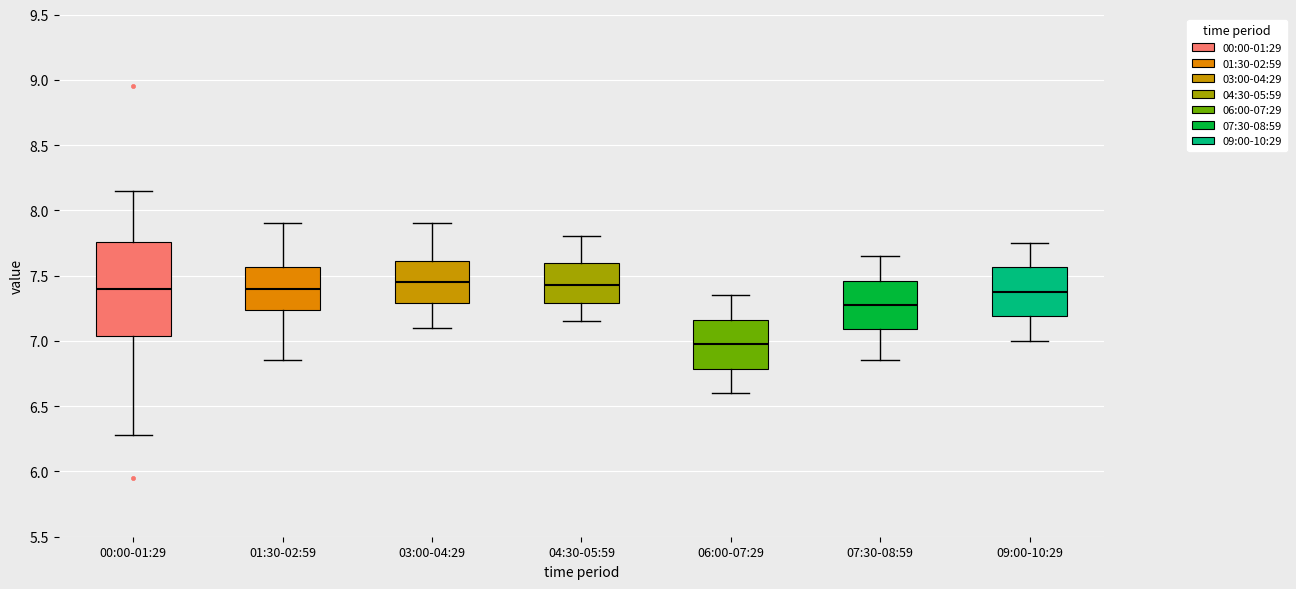

Reading left to right, transcribe this box plot: for each box, give where its median line is, the range the box spans, and where its two whiskers end, as read against the y-axis. The values are not printed on the chart, so give them approximately, as read against the axis.

00:00-01:29: median 7.40, box 7.05 to 7.75, whiskers 6.30 to 8.15
01:30-02:59: median 7.40, box 7.25 to 7.55, whiskers 6.85 to 7.90
03:00-04:29: median 7.45, box 7.30 to 7.60, whiskers 7.10 to 7.90
04:30-05:59: median 7.45, box 7.30 to 7.60, whiskers 7.15 to 7.80
06:00-07:29: median 7.00, box 6.80 to 7.15, whiskers 6.60 to 7.35
07:30-08:59: median 7.30, box 7.10 to 7.45, whiskers 6.85 to 7.65
09:00-10:29: median 7.40, box 7.20 to 7.55, whiskers 7.00 to 7.75